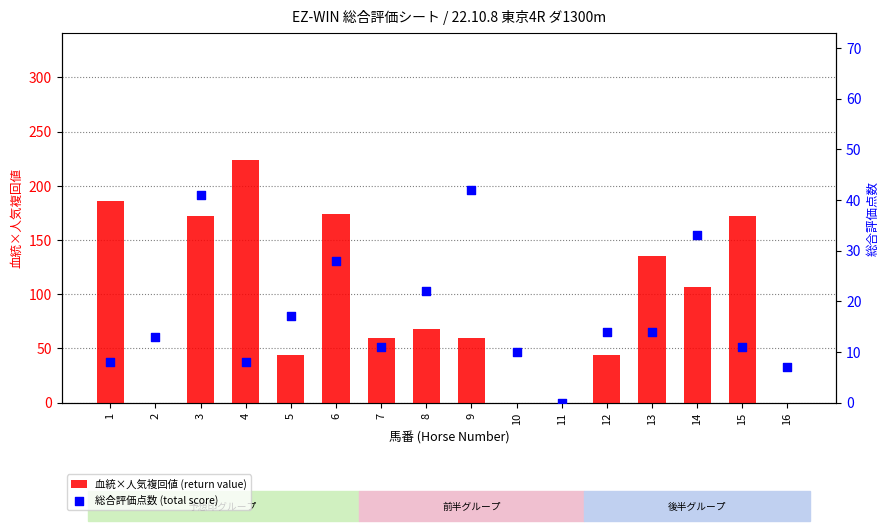

Which series contains the lowest Y value?

血統×人気複回値 (return value)